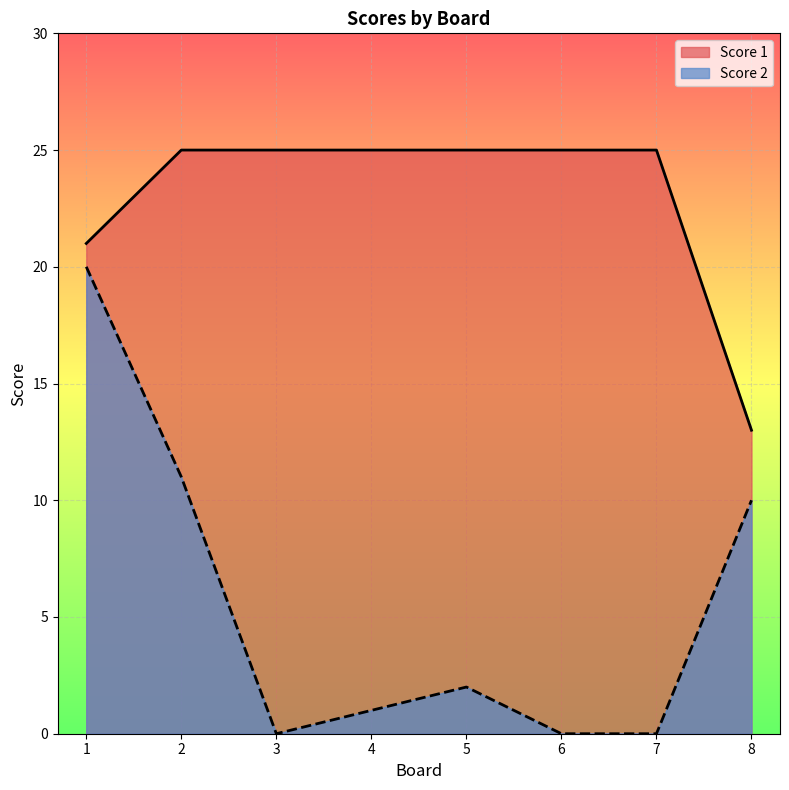

What is the highest value of the Score 1 series?

25